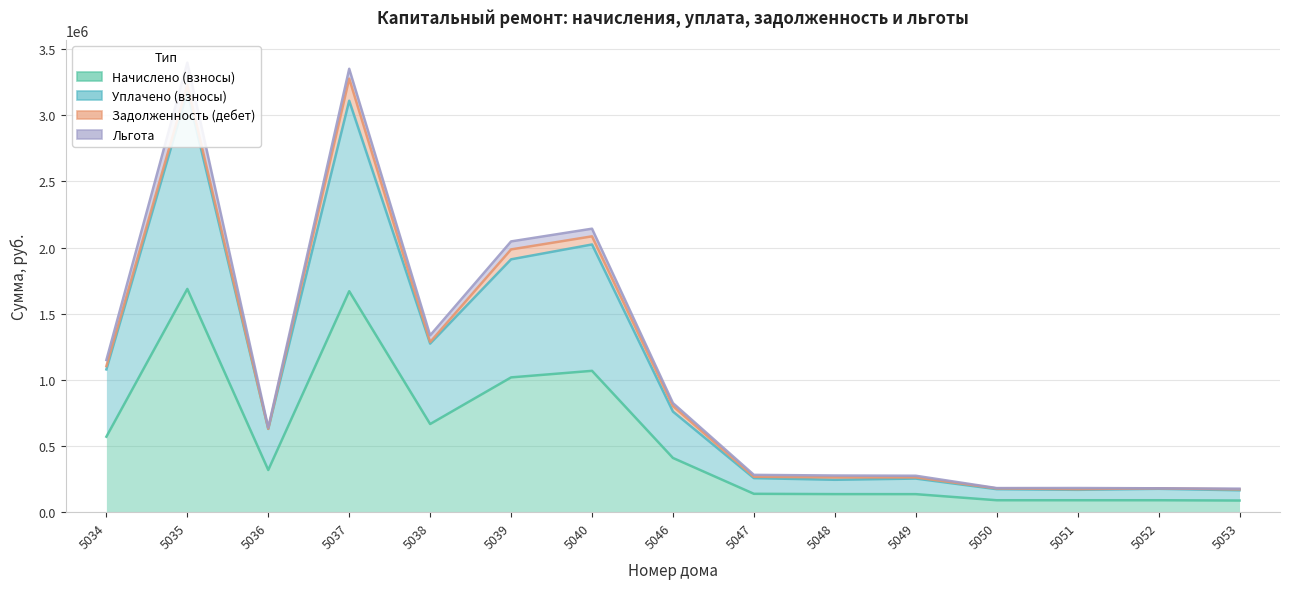

Which label corresponds to the largest value in the chart?

5035